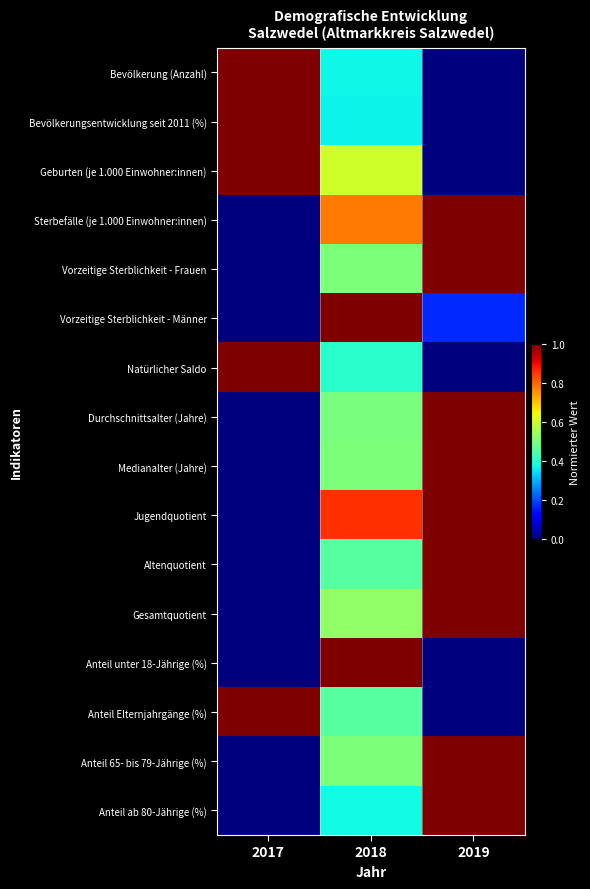

Rank the series at 2017 from lowest to highest value.

Sterbefälle (je 1.000 Einwohner:innen), Vorzeitige Sterblichkeit - Frauen, Vorzeitige Sterblichkeit - Männer, Durchschnittsalter (Jahre), Medianalter (Jahre), Jugendquotient, Altenquotient, Gesamtquotient, Anteil unter 18-Jährige (%), Anteil 65- bis 79-Jährige (%), Anteil ab 80-Jährige (%), Bevölkerung (Anzahl), Bevölkerungsentwicklung seit 2011 (%), Geburten (je 1.000 Einwohner:innen), Natürlicher Saldo, Anteil Elternjahrgänge (%)